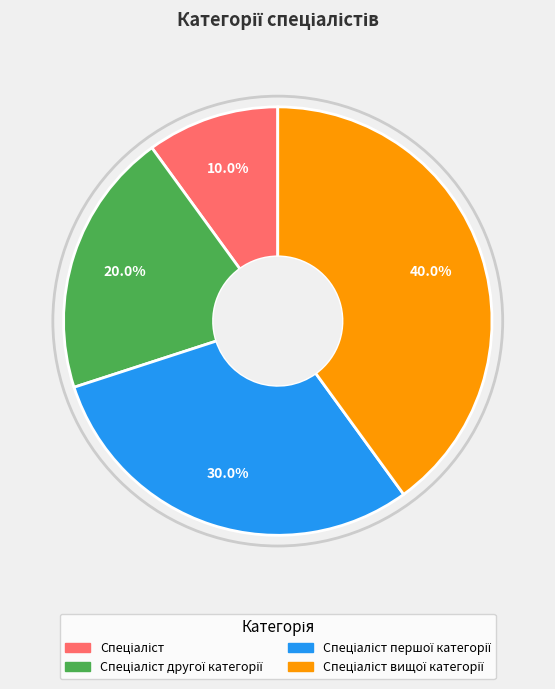

To the nearest percent, what is the average slice percentage?

25%